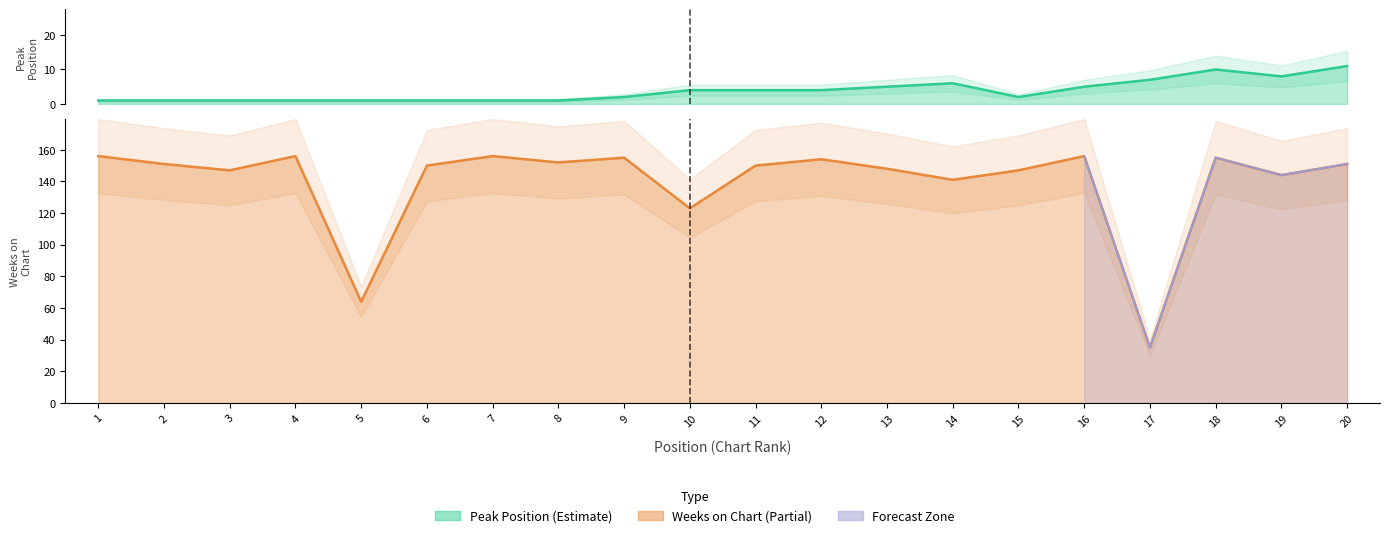

True or false: Weeks on Chart and Peak Position cross at least once.

False